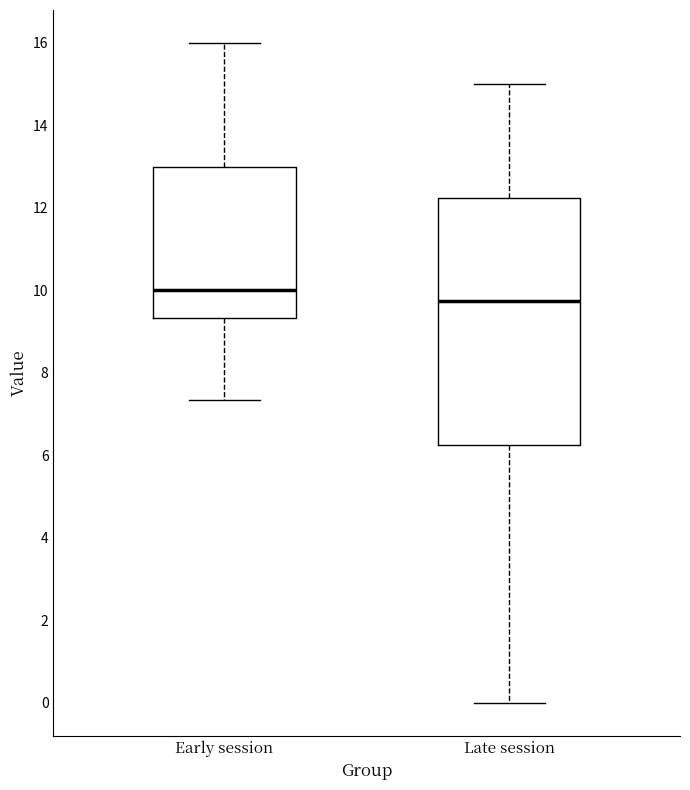

Where is the lower edge of the box for Late session on the y-axis? The values are not printed on the chart, so give them approximately, as read against the axis.

6.2